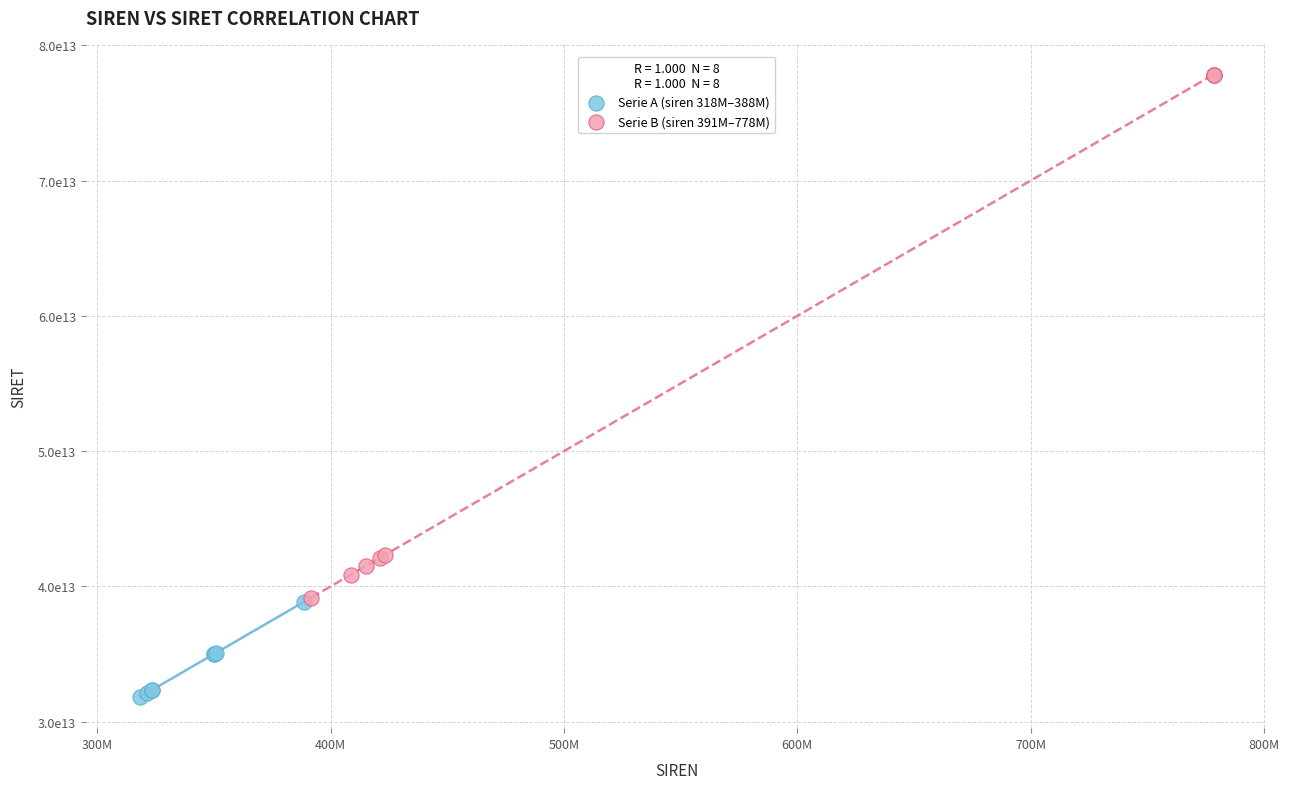

Which series reaches the maximum Y coordinate?

Serie B (siren 391M–778M)